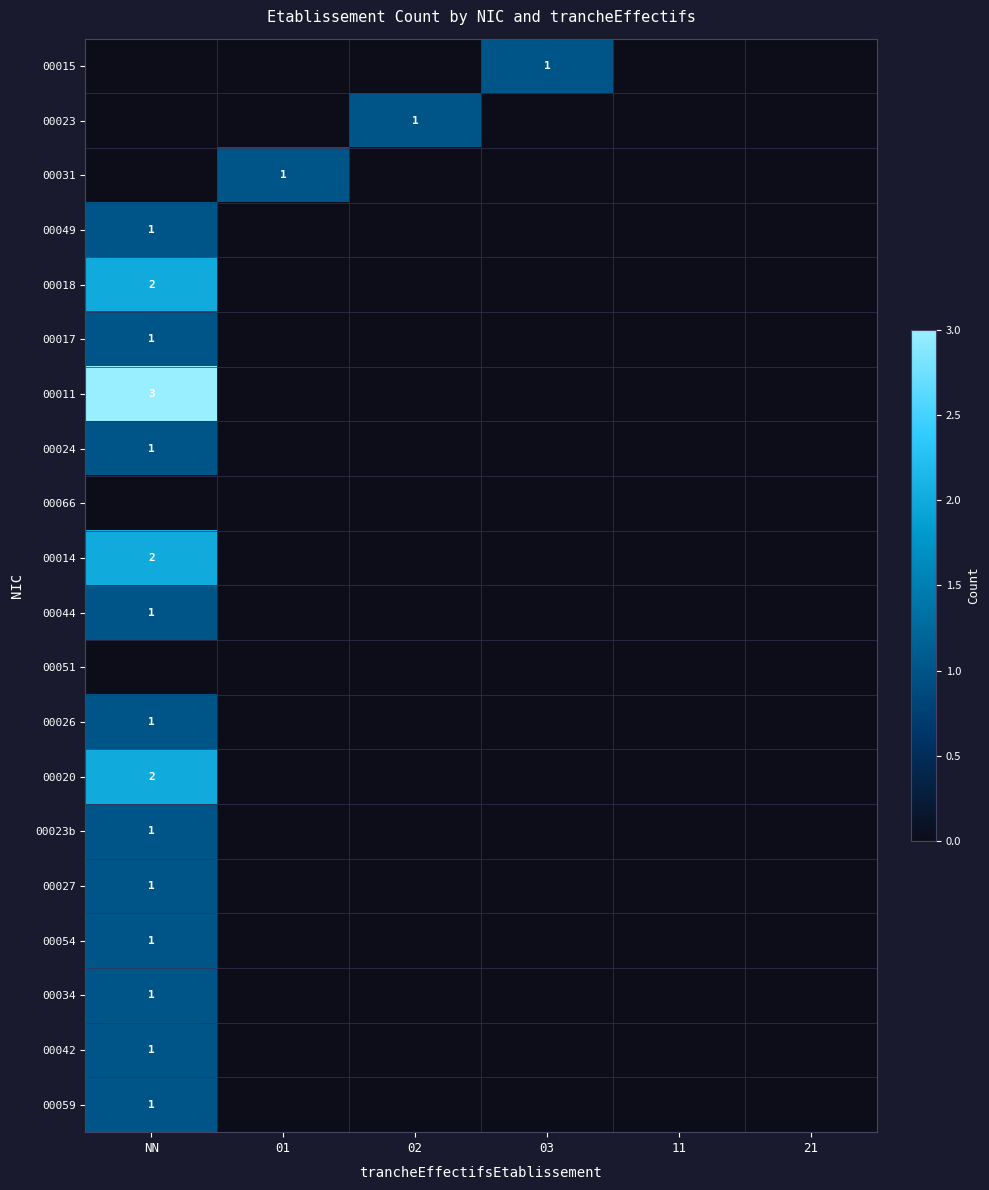

What is the spread (max minus min) of values at 03?

1